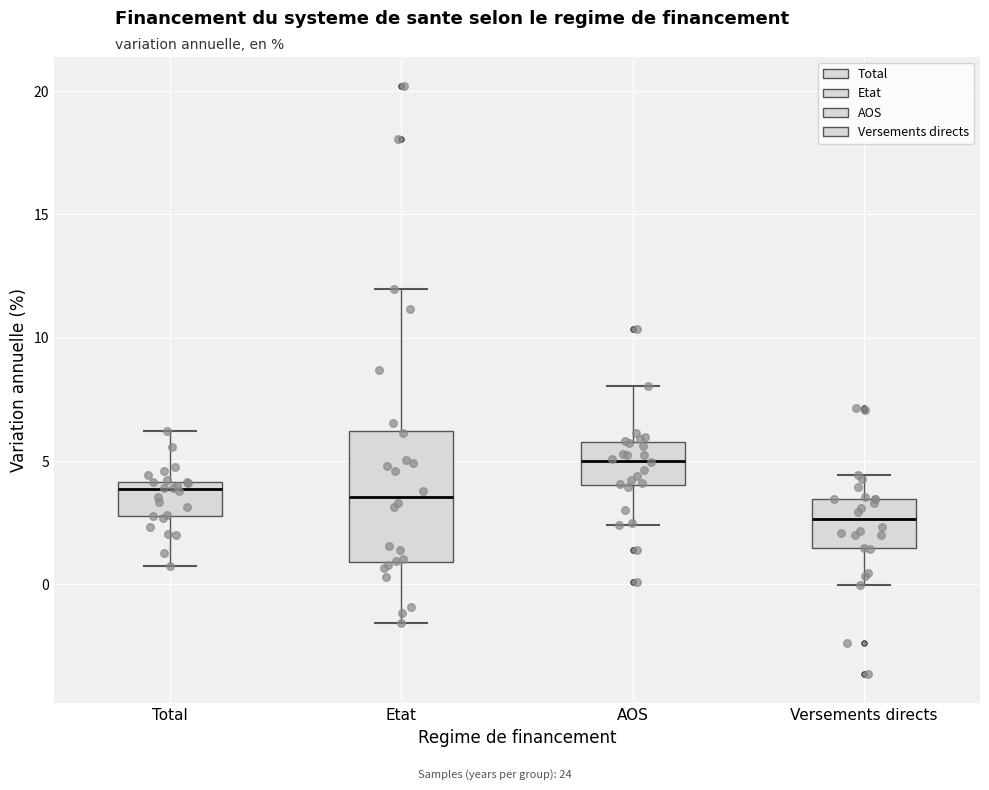

Where does the upper whisker of the box for AOS end on the y-axis? The values are not printed on the chart, so give them approximately, as read against the axis.

8.0